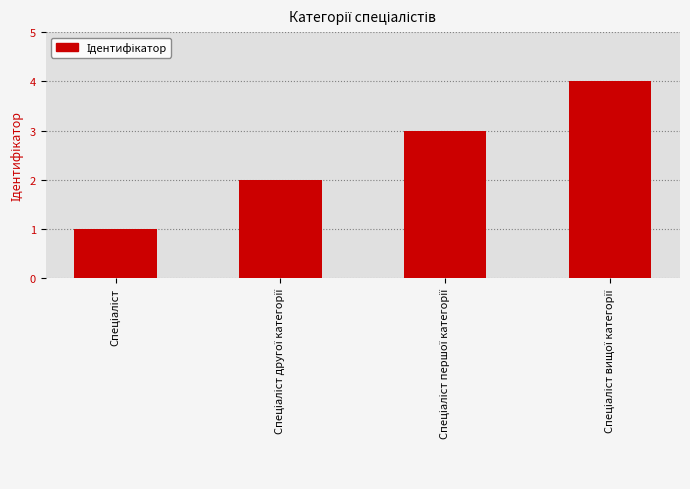

How many data points are less than 3?

2